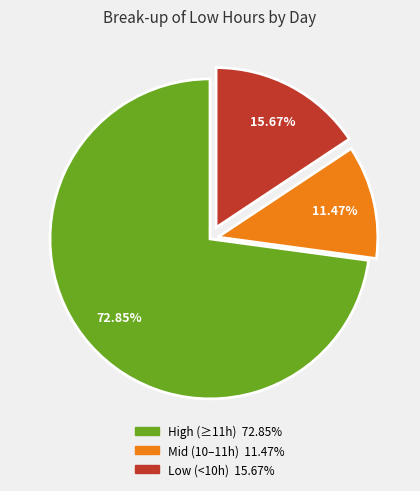

Is there any slice that represents more than half of the pie?

Yes